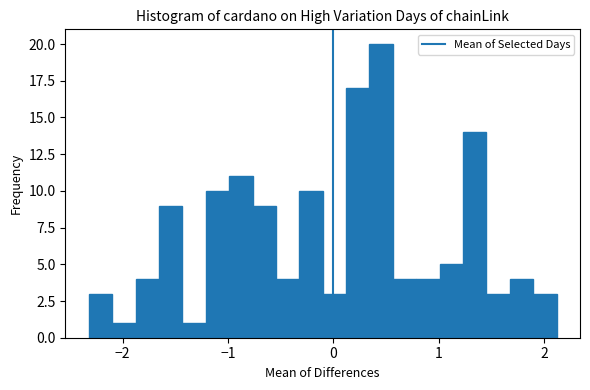

Read against the x-axis, roughly where is the centre of the tallest bar?

0.5